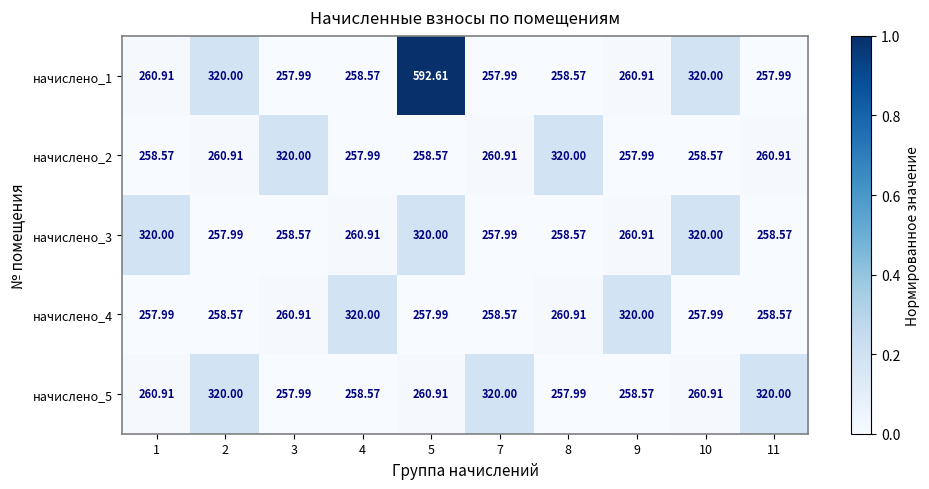

Which has a higher value, 7 or 11?

7